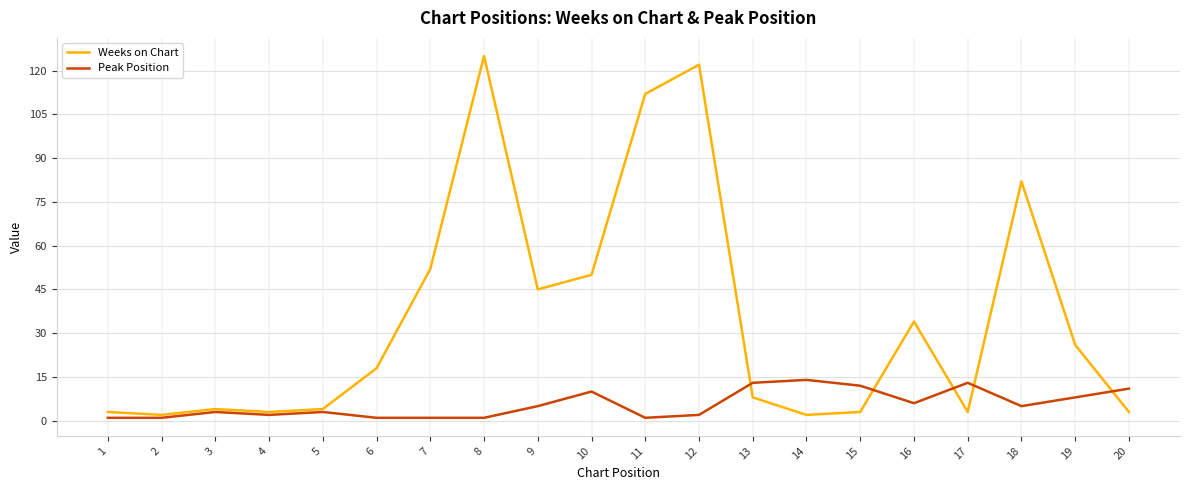

List the series in order of their overall mean, highest first.

Weeks on Chart, Peak Position